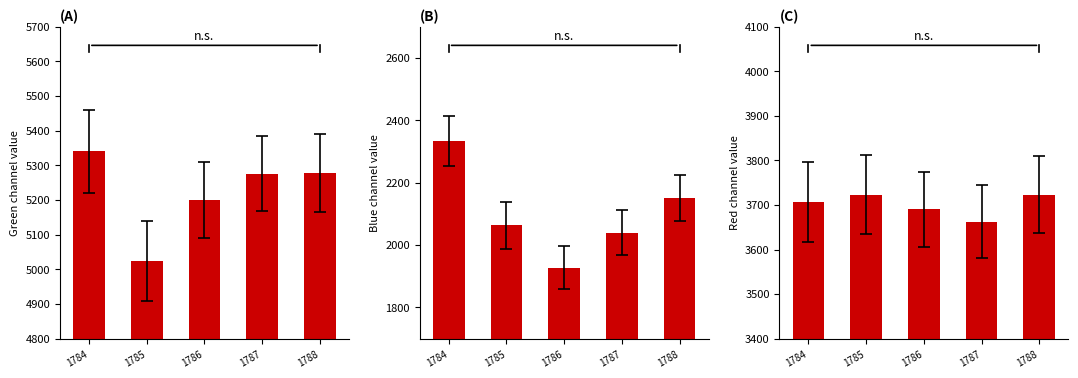

How many groups of bars are there?

5